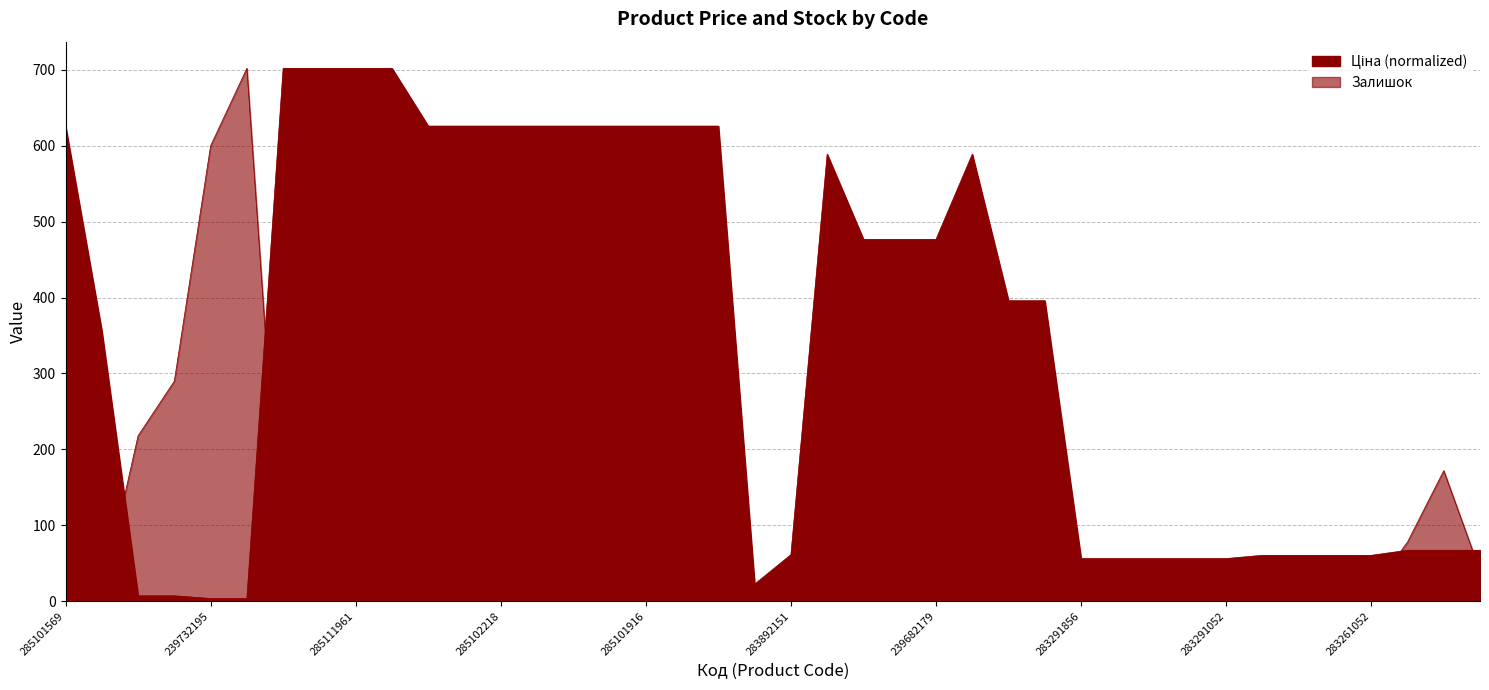

At which label does Ціна first exceed 395?

285101569